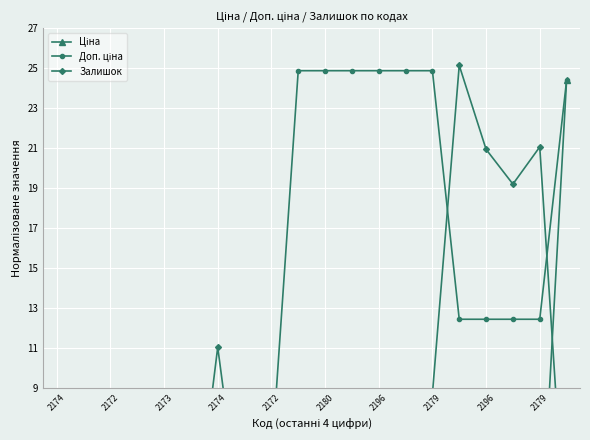

True or false: Доп. ціна and Залишок cross at least once.

True